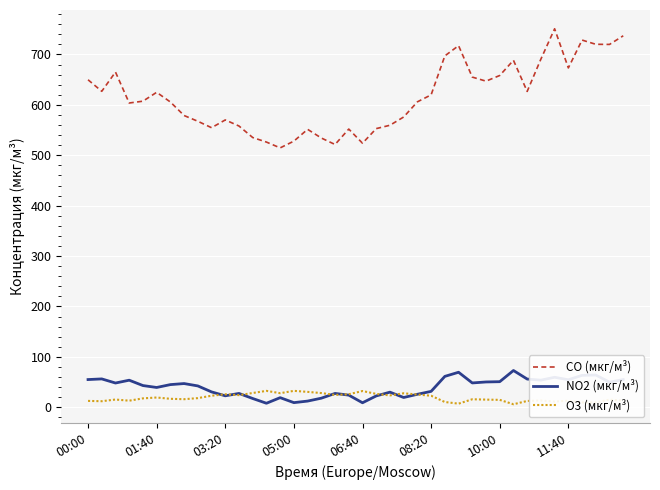

True or false: NO2 (мкг/м³) and CO (мкг/м³) cross at least once.

False